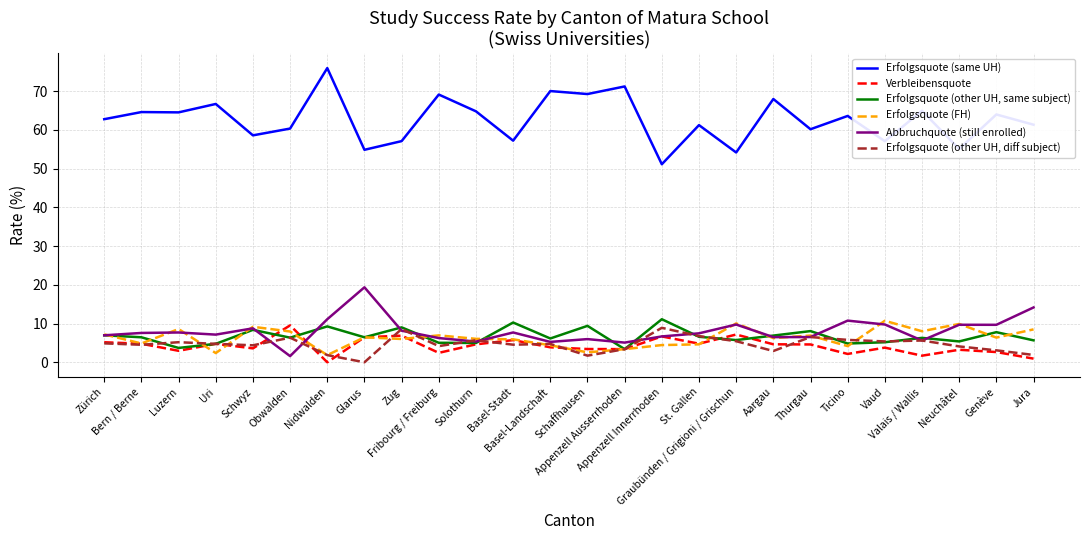

True or false: Erfolgsquote (same UH) and Verbleibensquote cross at least once.

False